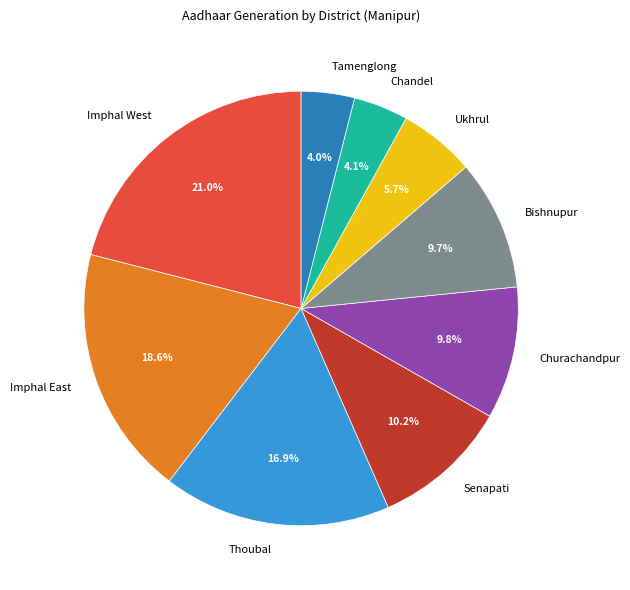

What percentage is the Bishnupur slice, to the nearest percent?

10%